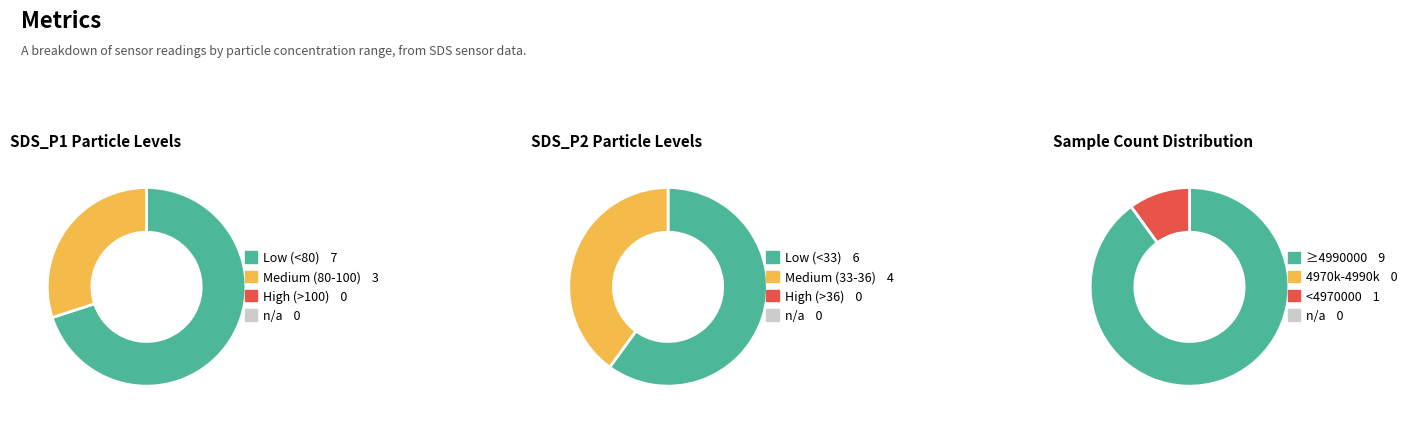

Does 0 represent more than half of the total?

No